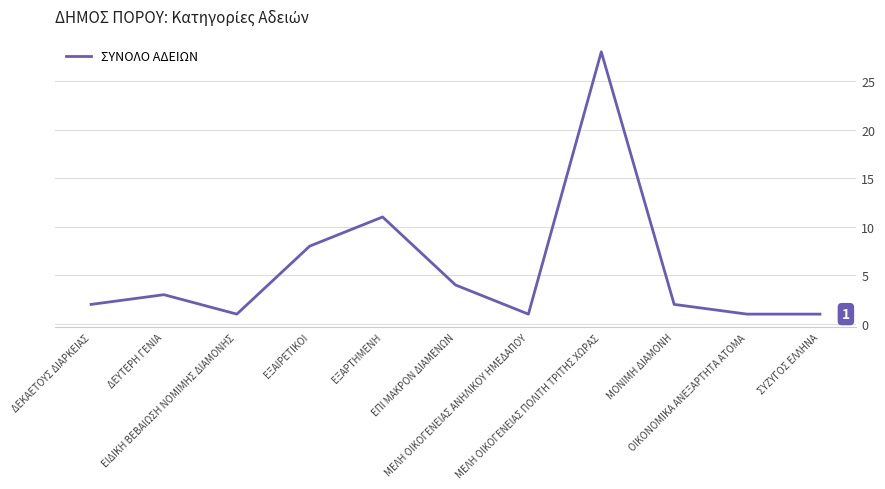

The value at ΕΞΑΡΤΗΜΕΝΗ is 11. True or false?

True